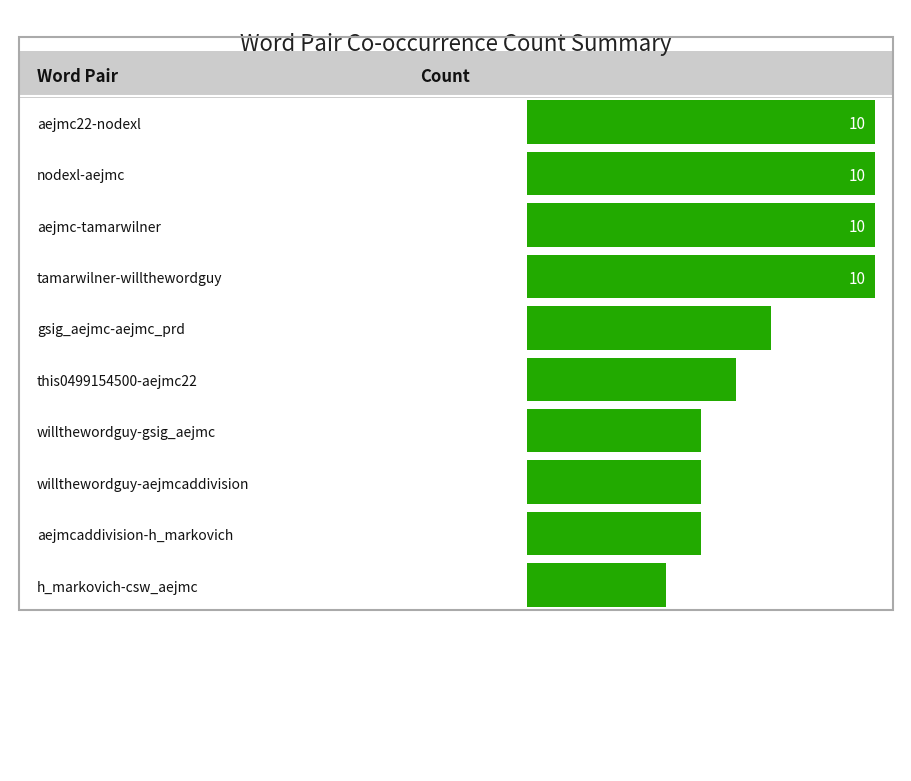

Is it true that the value at willthewordguy-aejmcaddivision is 8?

False